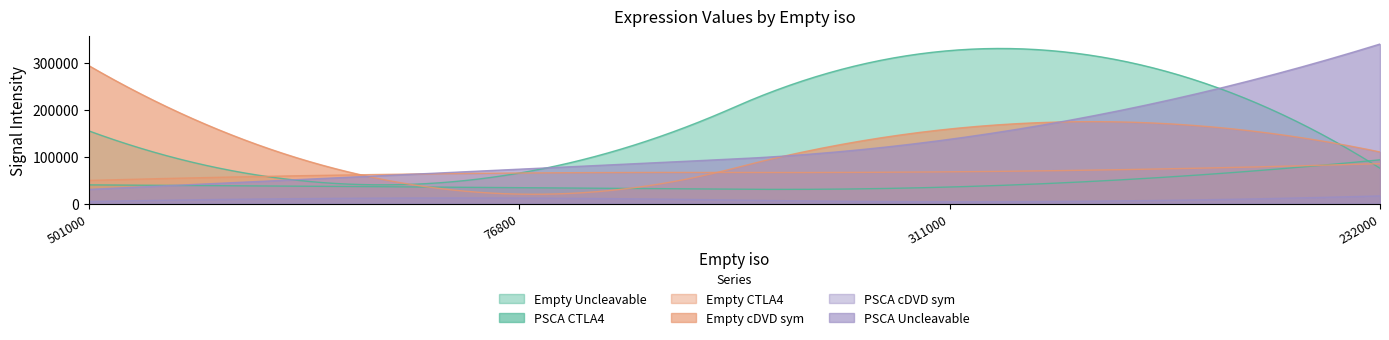

Reading right to left, list all the values displayed in this chart.

Empty Uncleavable: 232000=75300	311000=326000	76800=65000	501000=155000
PSCA CTLA4: 232000=93300	311000=35300	76800=34000	501000=39900
Empty CTLA4: 232000=85200	311000=67700	76800=65200	501000=49400
Empty cDVD sym: 232000=110000	311000=159000	76800=20200	501000=294000
PSCA cDVD sym: 232000=16400	311000=4000	76800=11800	501000=4390
PSCA Uncleavable: 232000=340000	311000=137000	76800=73300	501000=30300